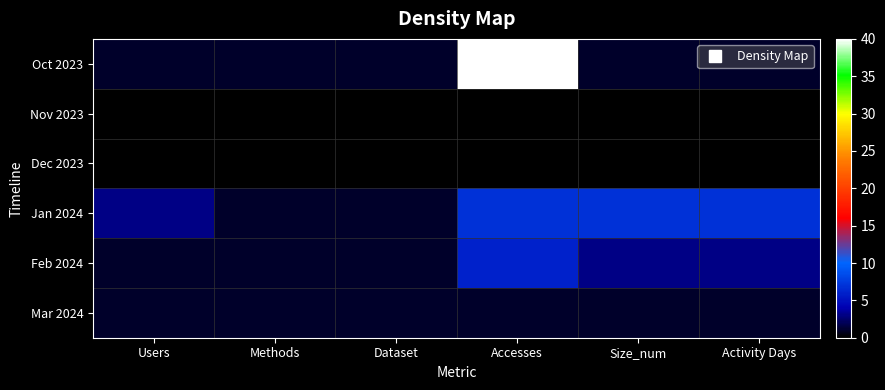

What is the greatest value displayed?

40